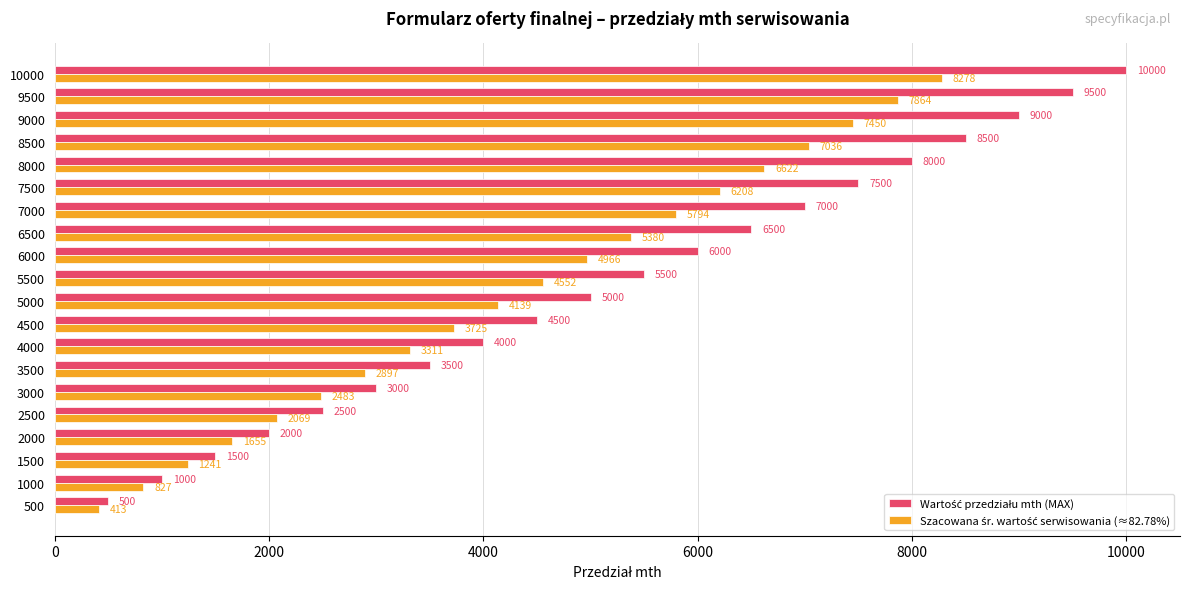

At which category is the sum across all series the highest?

10000